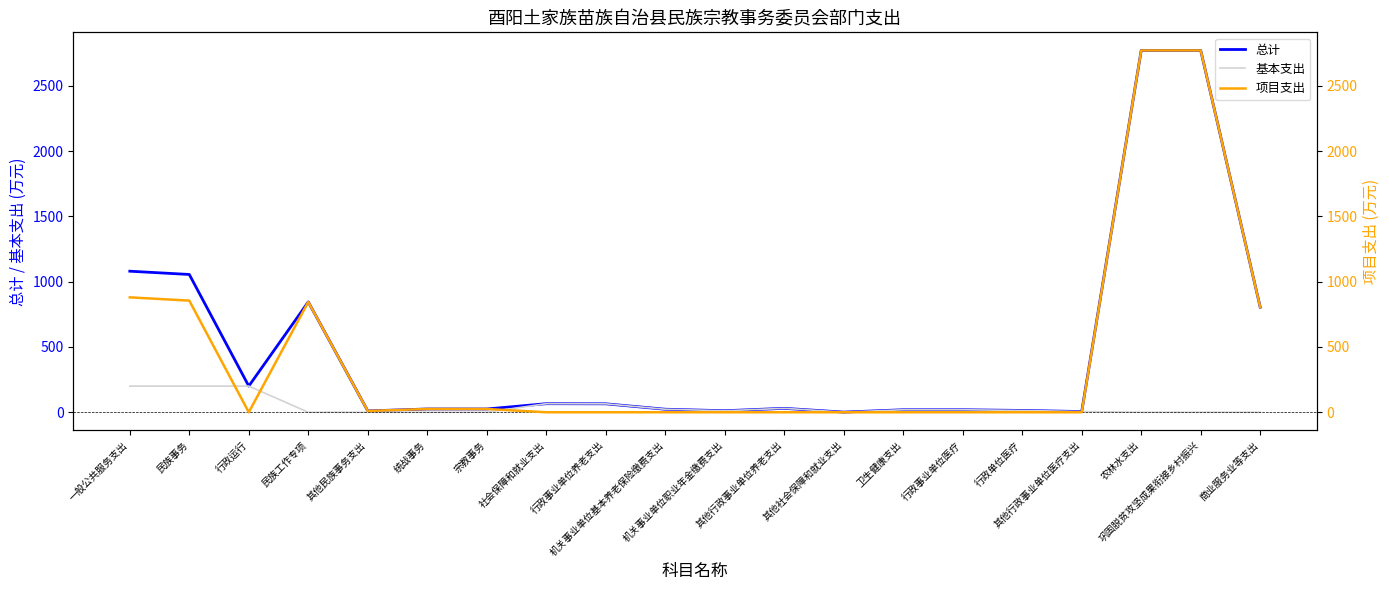

Reading right to left, transcribe all the data shown in this chart.

总计: 商业服务业等支出=805.2	巩固脱贫攻坚成果衔接乡村振兴=2772.3	农林水支出=2772.3	其他行政事业单位医疗支出=5.3	行政单位医疗=13.7	行政事业单位医疗=19.1	卫生健康支出=19.1	其他社会保障和就业支出=1.0	其他行政事业单位养老支出=29.9	机关事业单位职业年金缴费支出=11.6	机关事业单位基本养老保险缴费支出=23.1	行政事业单位养老支出=64.6	社会保障和就业支出=65.6	宗教事务=25.0	统战事务=25.0	其他民族事务支出=10.0	民族工作专项=845.3	行政运行=200.4	民族事务=1055.7	一般公共服务支出=1080.7
基本支出: 商业服务业等支出=0.0	巩固脱贫攻坚成果衔接乡村振兴=0.0	农林水支出=0.0	其他行政事业单位医疗支出=5.3	行政单位医疗=13.7	行政事业单位医疗=19.1	卫生健康支出=19.1	其他社会保障和就业支出=1.0	其他行政事业单位养老支出=29.9	机关事业单位职业年金缴费支出=11.6	机关事业单位基本养老保险缴费支出=23.1	行政事业单位养老支出=64.6	社会保障和就业支出=65.6	宗教事务=0.0	统战事务=0.0	其他民族事务支出=0.0	民族工作专项=0.0	行政运行=200.4	民族事务=200.4	一般公共服务支出=200.4
项目支出: 商业服务业等支出=805.2	巩固脱贫攻坚成果衔接乡村振兴=2772.3	农林水支出=2772.3	其他行政事业单位医疗支出=0.0	行政单位医疗=0.0	行政事业单位医疗=0.0	卫生健康支出=0.0	其他社会保障和就业支出=0.0	其他行政事业单位养老支出=0.0	机关事业单位职业年金缴费支出=0.0	机关事业单位基本养老保险缴费支出=0.0	行政事业单位养老支出=0.0	社会保障和就业支出=0.0	宗教事务=25.0	统战事务=25.0	其他民族事务支出=10.0	民族工作专项=845.3	行政运行=0.0	民族事务=855.3	一般公共服务支出=880.3